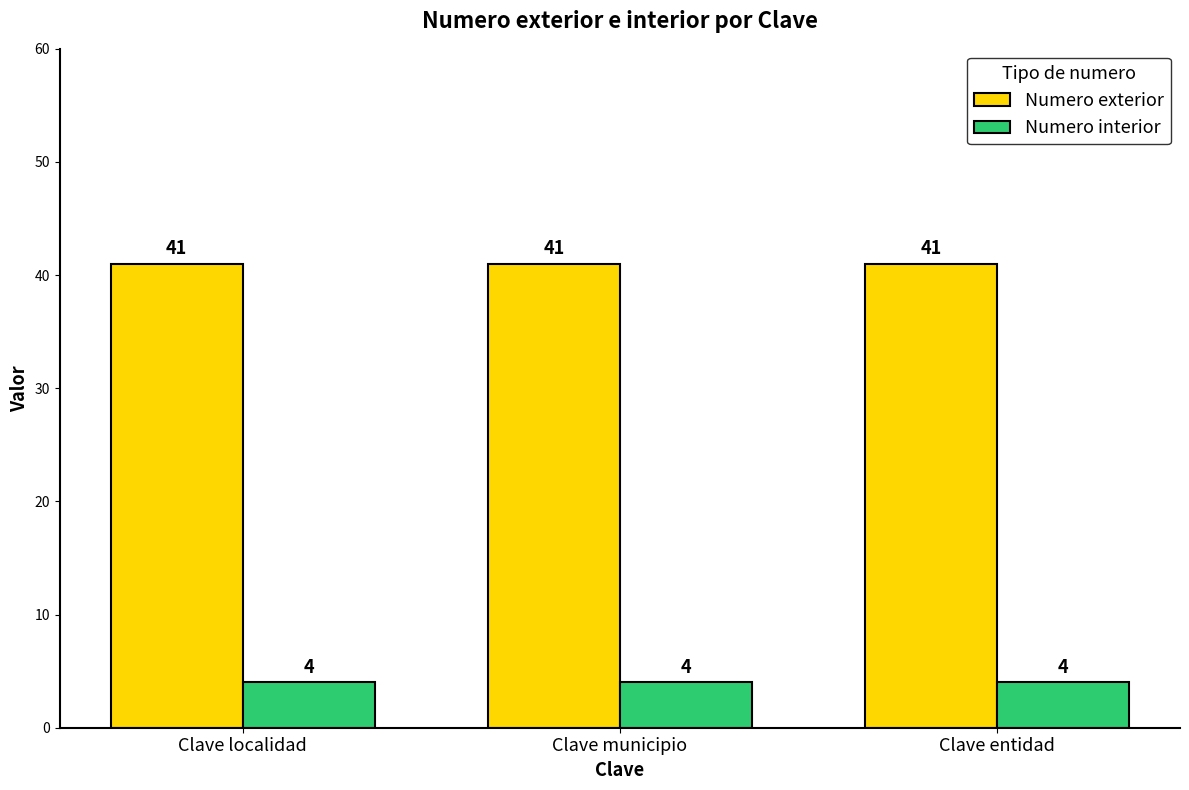

What is the label of the 2nd bar from the left?

Clave municipio